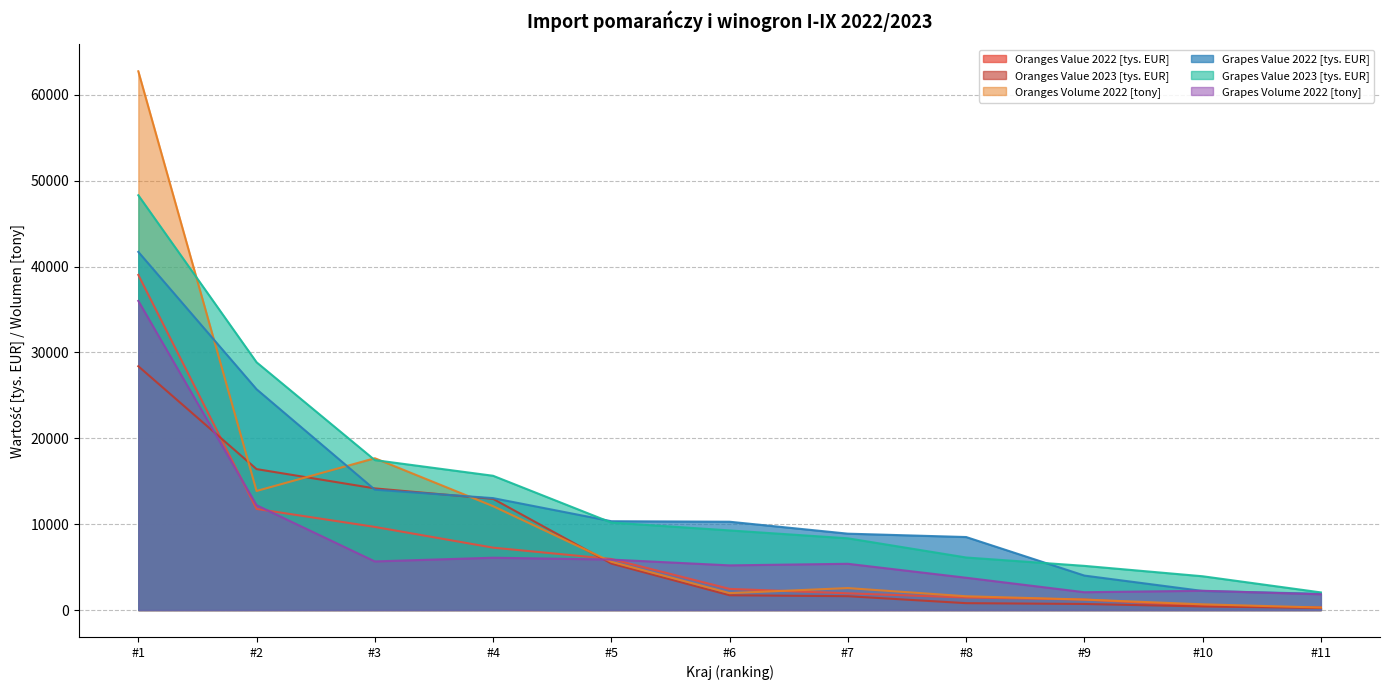

True or false: Grapes Value 2022 [tys. EUR] has more than 0 interior local peaks.

False